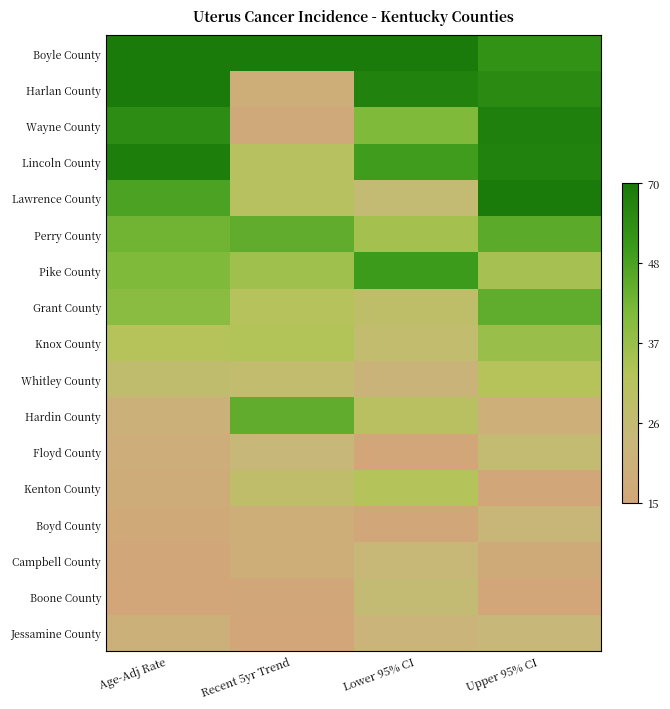

Which series has the largest total across all categories?

Boyle County